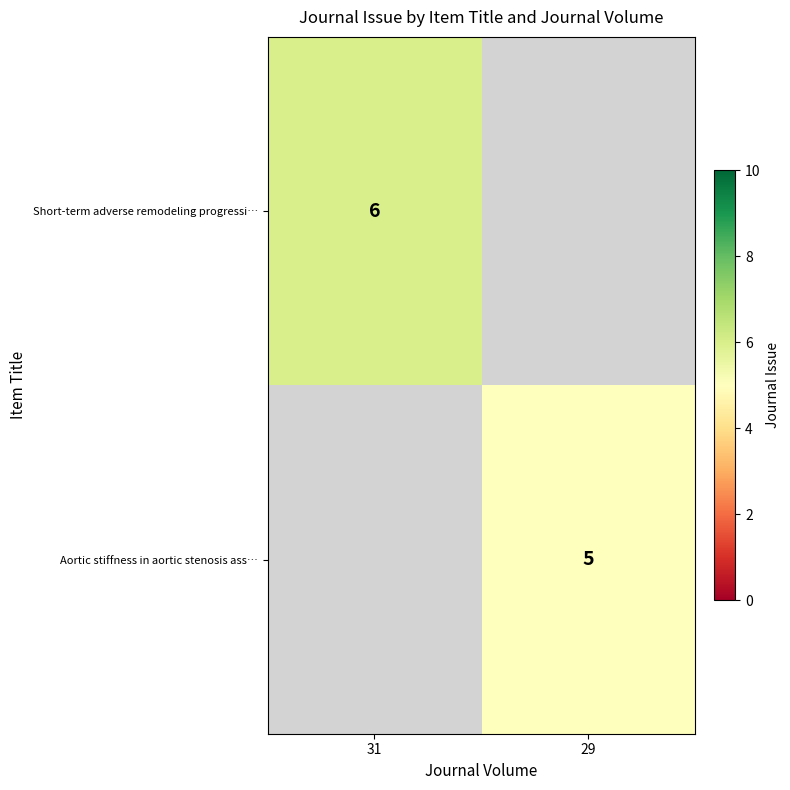

True or false: Short-term adverse remodeling progressi… has a value of 10.0 at 31.

False